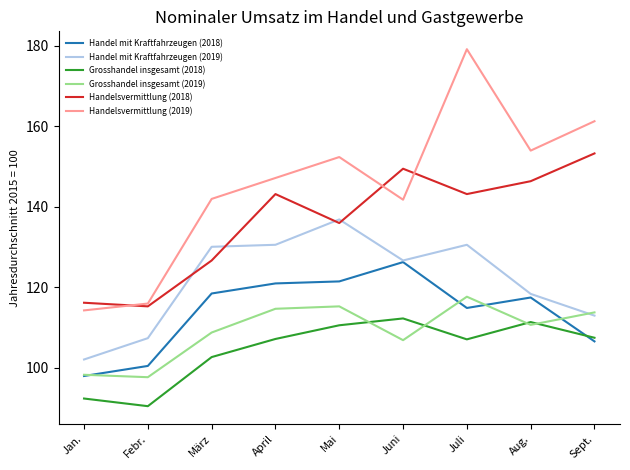

What are all the series names shown in the legend?

Handel mit Kraftfahrzeugen (2018), Handel mit Kraftfahrzeugen (2019), Grosshandel insgesamt (2018), Grosshandel insgesamt (2019), Handelsvermittlung (2018), Handelsvermittlung (2019)